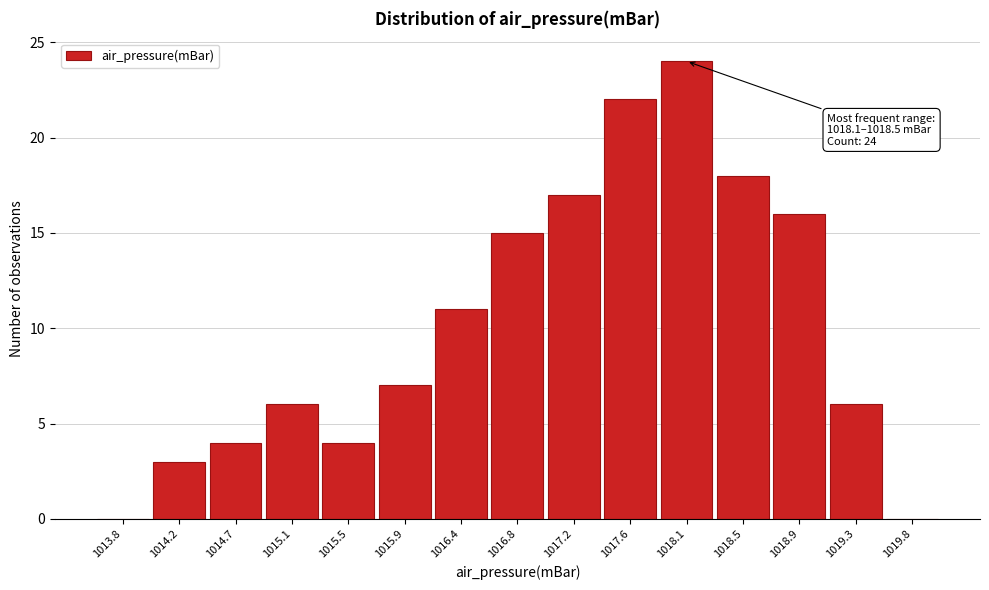

Reading left to right, extract all data points from this chart.

1013.8=0	1014.2=3	1014.7=4	1015.1=6	1015.5=4	1015.9=7	1016.4=11	1016.8=15	1017.2=17	1017.6=22	1018.1=24	1018.5=18	1018.9=16	1019.3=6	1019.8=0